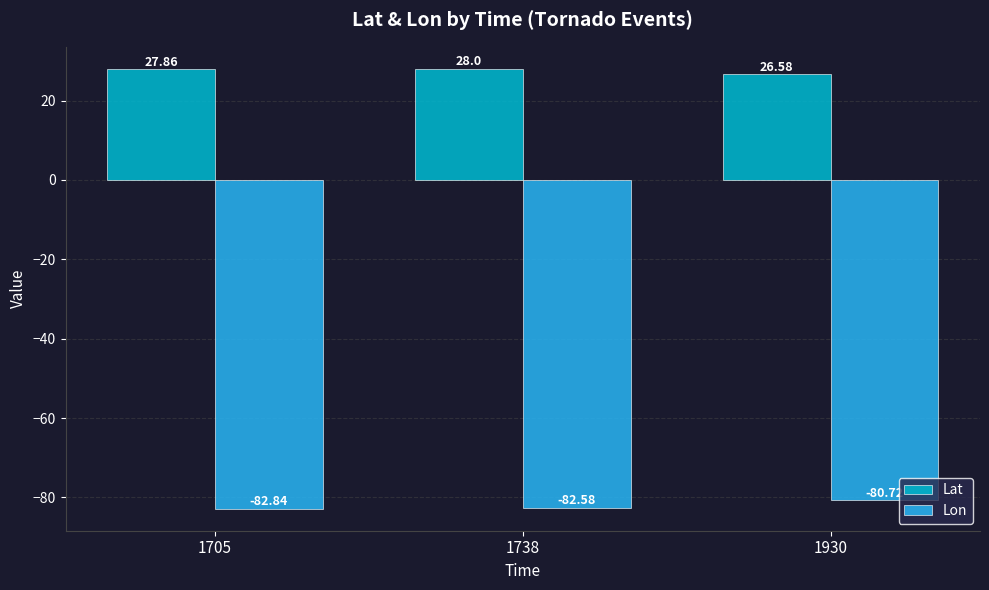

Is it true that Lat equals 27.9 at 1705?

True